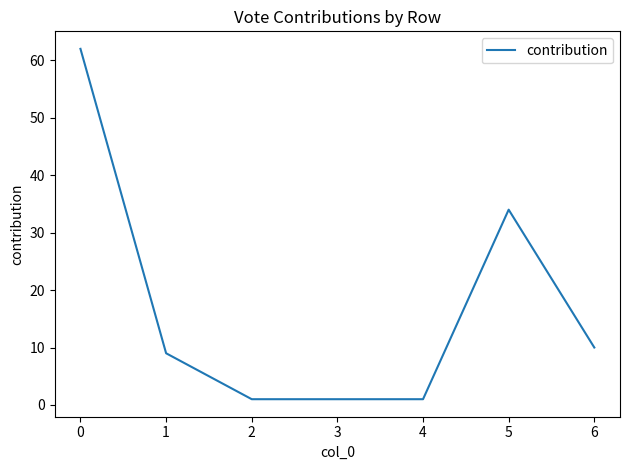

Does the chart display data point markers on the line(s)?

No